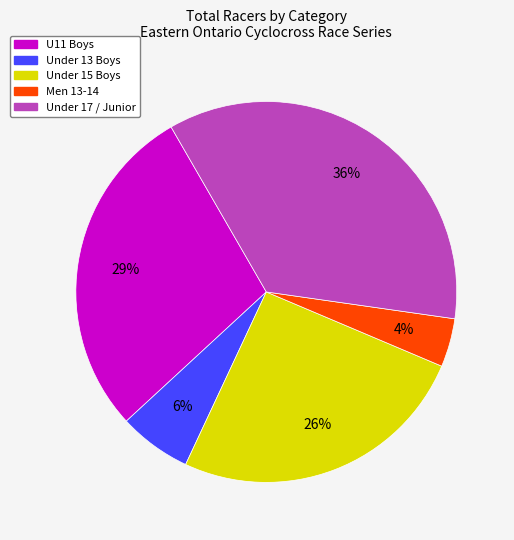

Is there any slice that represents more than half of the pie?

No